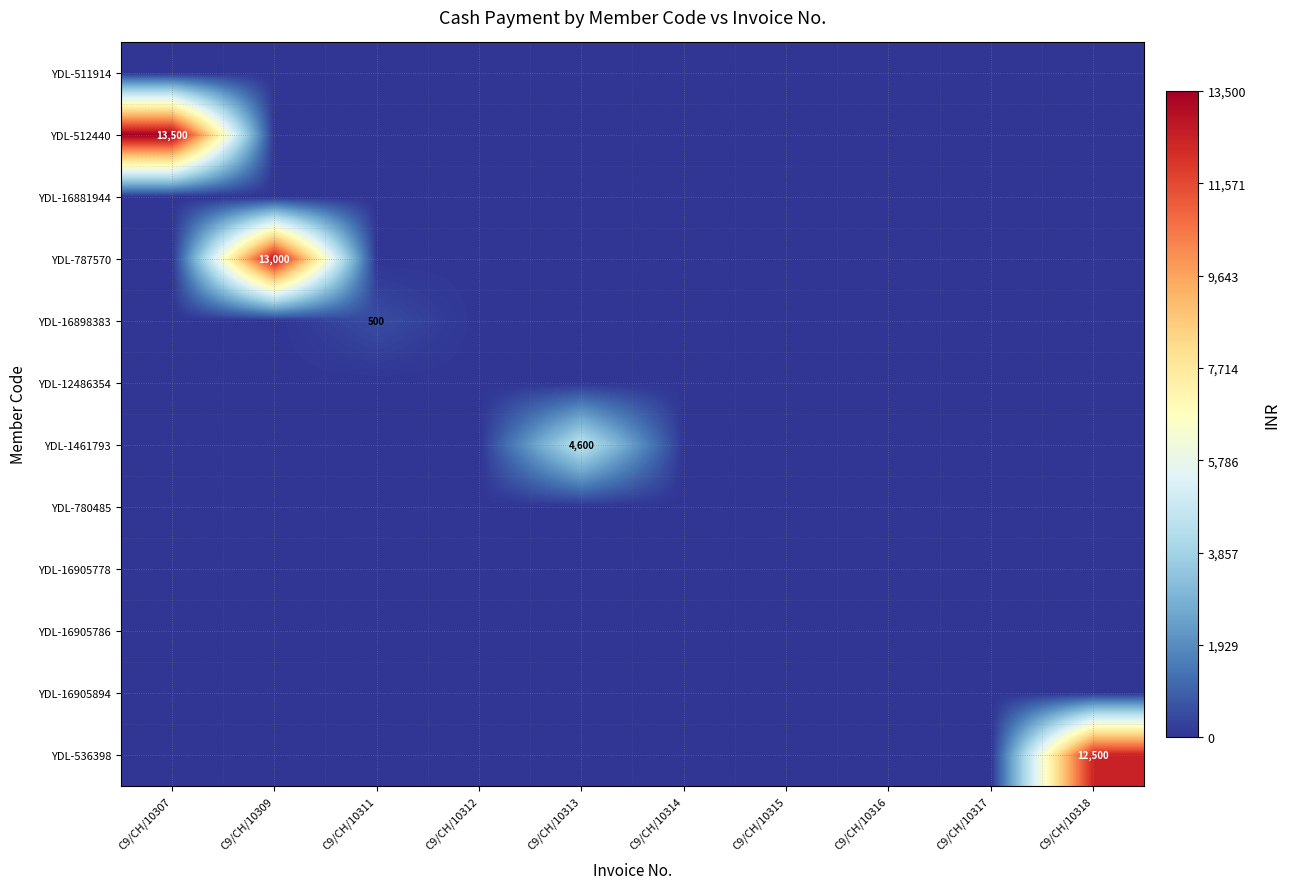

At which label does YDL-16905778 reach its minimum?

C9/CH/10307